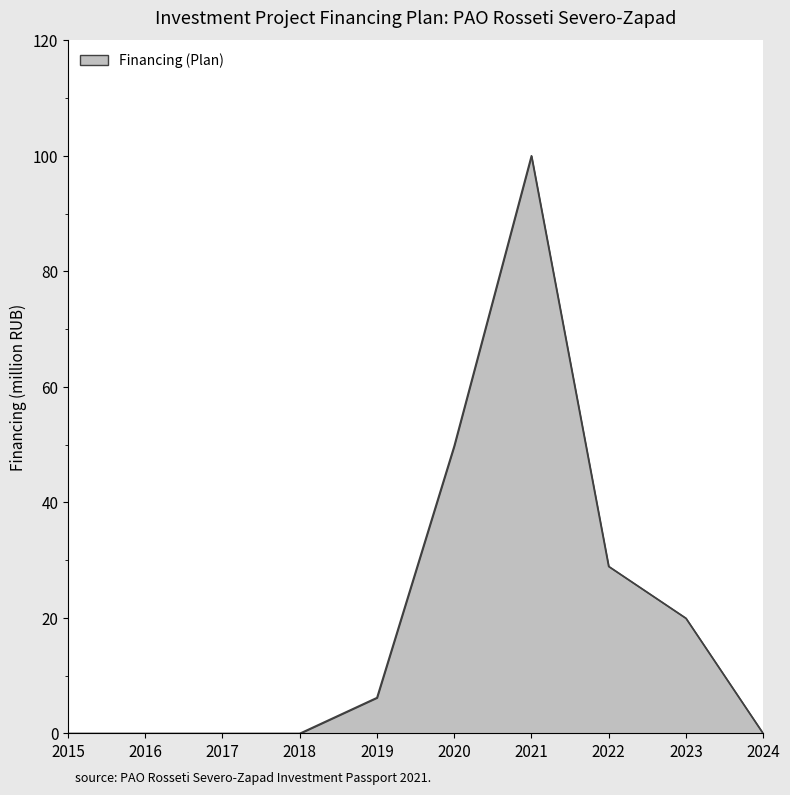

What is the approximate value at 2023?

20.0